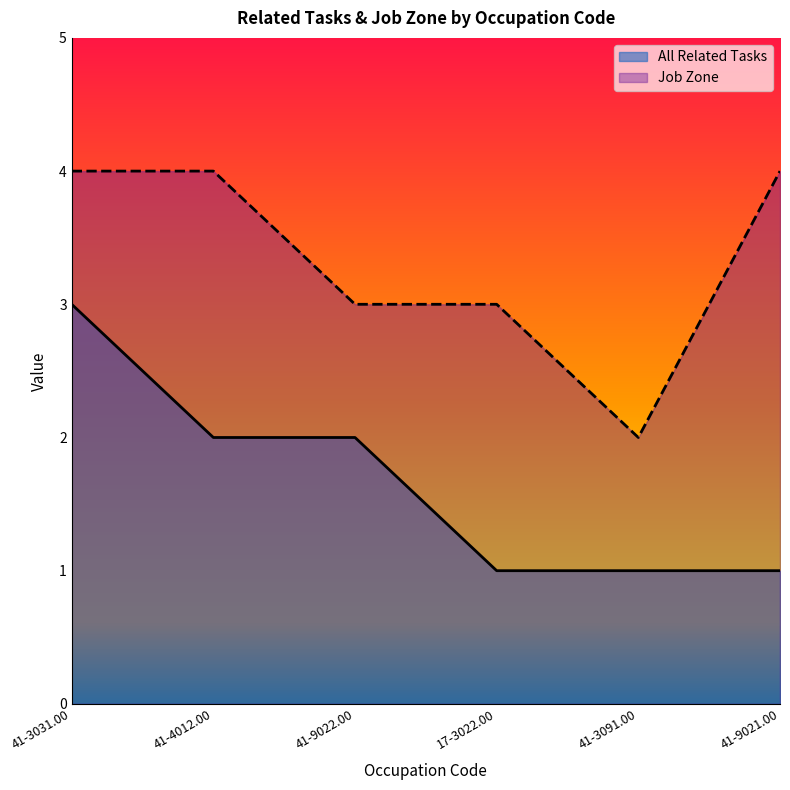

At 41-3031.00, list the series in order from smallest to largest.

All Related Tasks, Job Zone